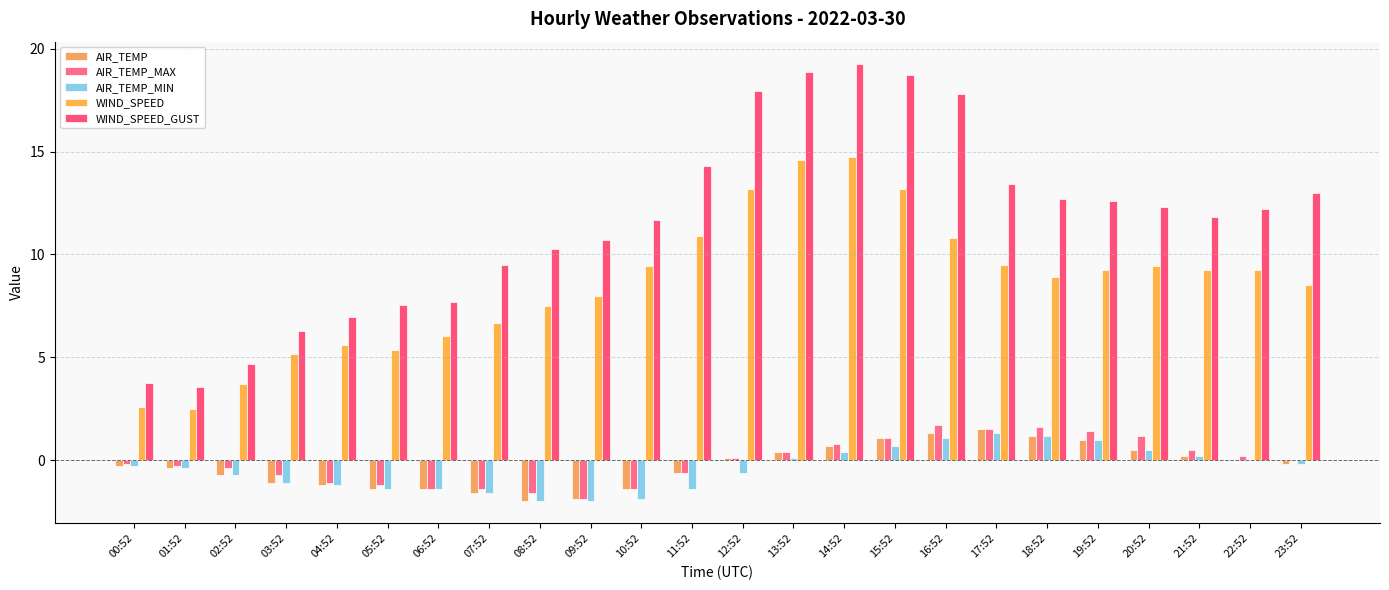

Between 08:52 and 13:52, which series saw the biggest shift?

WIND_SPEED_GUST